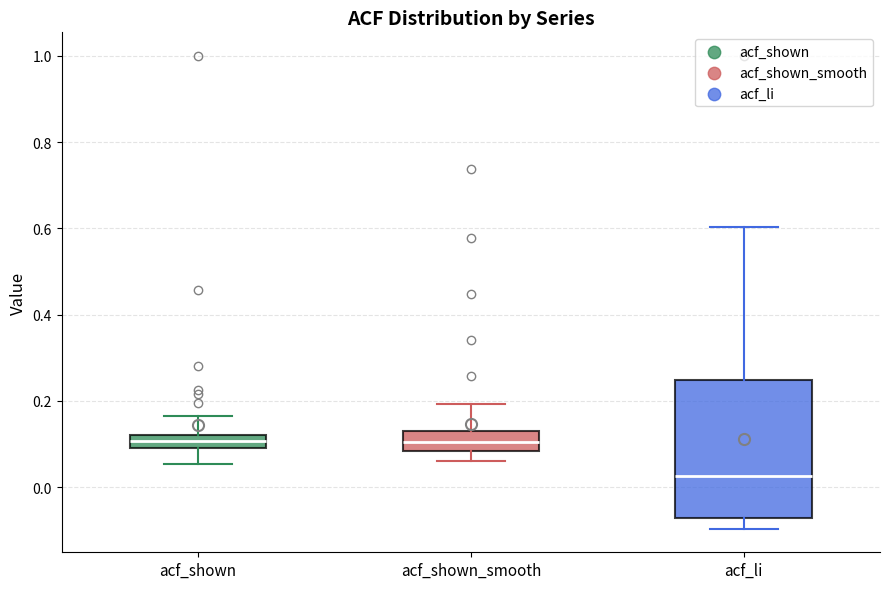

Reading left to right, read every box against the y-axis: the position of its median line, the range the box covers, and the ends of its whiskers. The values are not printed on the chart, so give them approximately, as read against the axis.

acf_shown: median 0.10 (inside the box), box 0.10 to 0.12, whiskers 0.06 to 0.16
acf_shown_smooth: median 0.10, box 0.08 to 0.12, whiskers 0.06 to 0.20
acf_li: median 0.02, box -0.08 to 0.24, whiskers -0.10 to 0.60